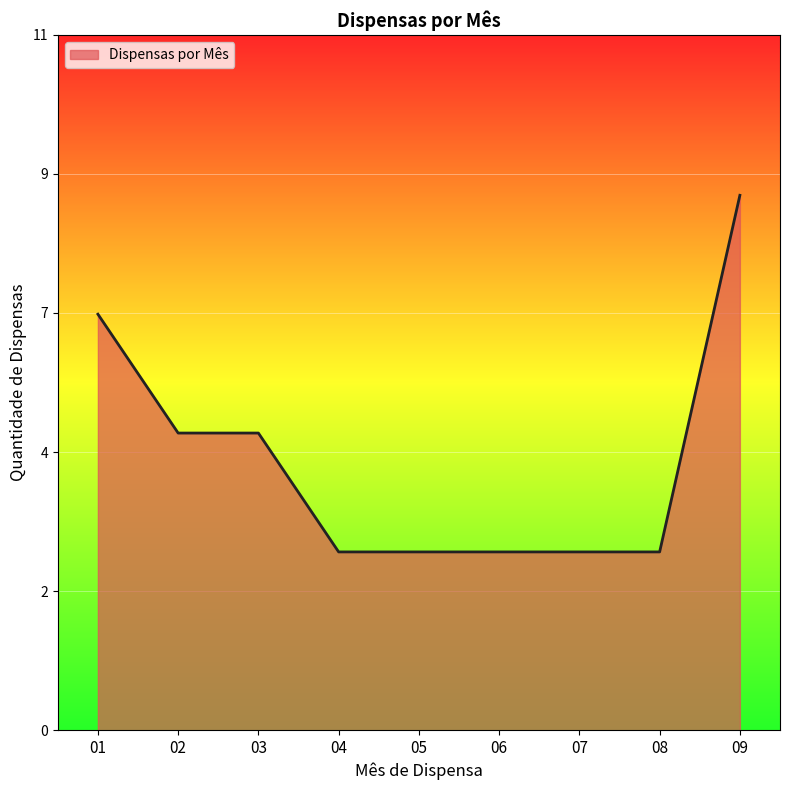

Does the chart display data point markers on the line(s)?

No